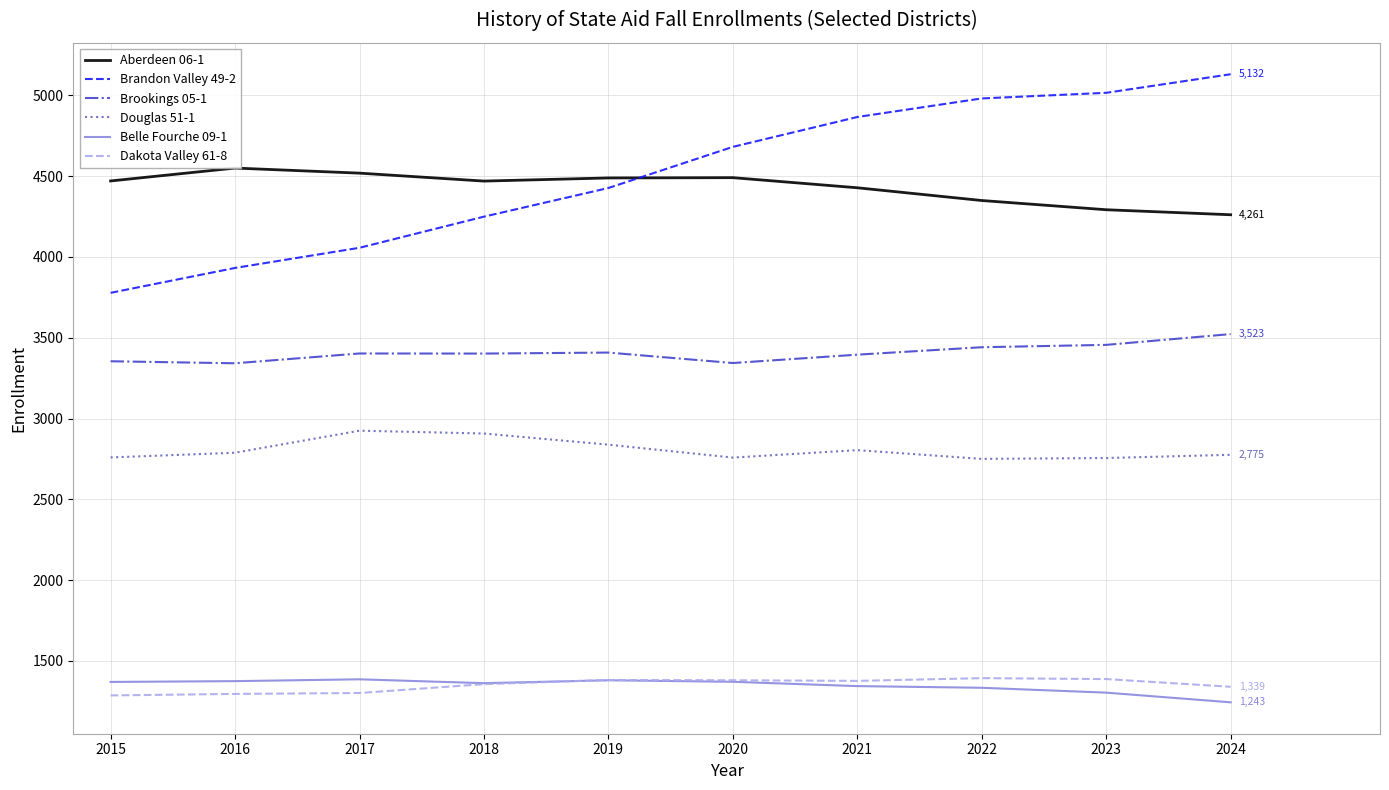

Which series has the widest spread of values?

Brandon Valley 49-2